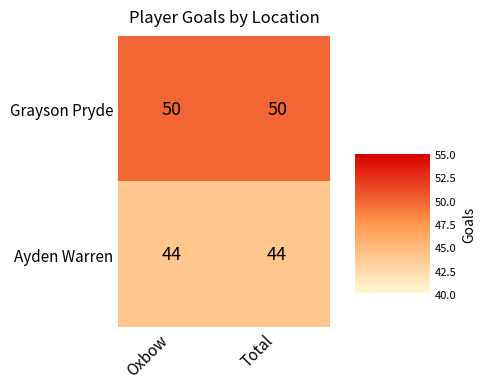

What is the minimum value shown in the chart?

44